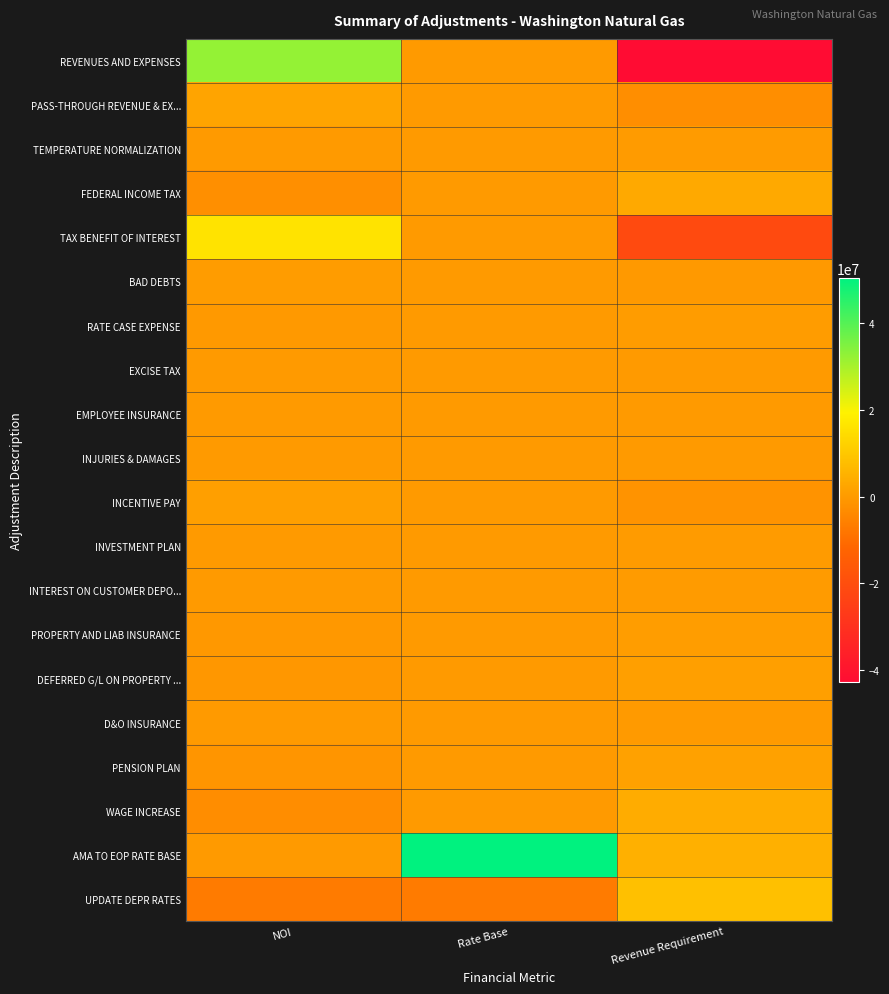

Reading left to right, extract all data points from this chart.

REVENUES AND EXPENSES: NOI=32253615.9	Rate Base=0.0	Revenue Requirement=-42764598.2
PASS-THROUGH REVENUE & EX...: NOI=2084412.3	Rate Base=0.0	Revenue Requirement=-2763691.8
TEMPERATURE NORMALIZATION: NOI=-68328.8	Rate Base=0.0	Revenue Requirement=90596.2
FEDERAL INCOME TAX: NOI=-2391601.8	Rate Base=0.0	Revenue Requirement=3170989.9
TAX BENEFIT OF INTEREST: NOI=16074542.6	Rate Base=0.0	Revenue Requirement=-21313001.2
BAD DEBTS: NOI=213041.2	Rate Base=0.0	Revenue Requirement=-282468.2
RATE CASE EXPENSE: NOI=-183413.5	Rate Base=0.0	Revenue Requirement=243185.3
EXCISE TAX: NOI=-678.4	Rate Base=0.0	Revenue Requirement=899.5
EMPLOYEE INSURANCE: NOI=13658.4	Rate Base=0.0	Revenue Requirement=-18109.5
INJURIES & DAMAGES: NOI=18993.7	Rate Base=0.0	Revenue Requirement=-25183.4
INCENTIVE PAY: NOI=1105216.2	Rate Base=0.0	Revenue Requirement=-1465390.1
INVESTMENT PLAN: NOI=-151116.4	Rate Base=0.0	Revenue Requirement=200363.0
INTEREST ON CUSTOMER DEPO...: NOI=-30503.7	Rate Base=0.0	Revenue Requirement=40444.5
PROPERTY AND LIAB INSURANCE: NOI=-435005.1	Rate Base=0.0	Revenue Requirement=576766.9
DEFERRED G/L ON PROPERTY ...: NOI=-778045.7	Rate Base=0.0	Revenue Requirement=1031599.4
D&O INSURANCE: NOI=13098.5	Rate Base=0.0	Revenue Requirement=-17367.1
PENSION PLAN: NOI=-1117190.5	Rate Base=0.0	Revenue Requirement=1481266.5
WAGE INCREASE: NOI=-2924834.9	Rate Base=0.0	Revenue Requirement=3877995.9
AMA TO EOP RATE BASE: NOI=0.0	Rate Base=50455434.1	Revenue Requirement=4843424.1
UPDATE DEPR RATES: NOI=-6824350.6	Rate Base=-6824350.6	Revenue Requirement=8393209.4